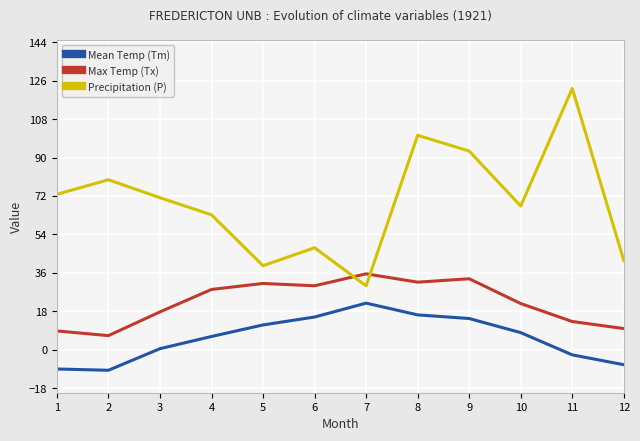

What is the greatest value displayed?

122.3